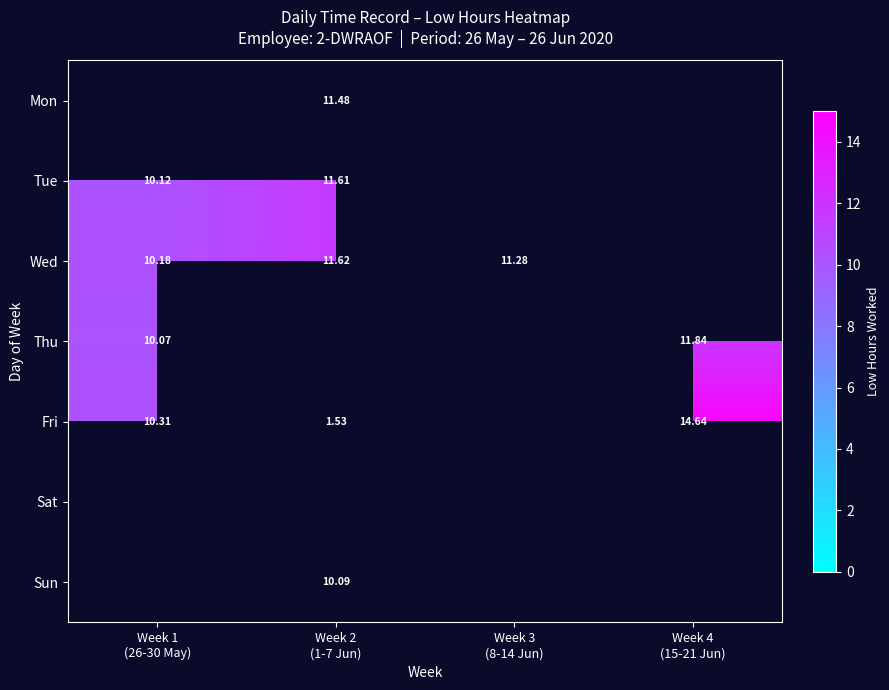

Rank the categories by Thu value from lowest to highest.

Week 1 (26-30 May), Week 2 (1-7 Jun), Week 3 (8-14 Jun), Week 4 (15-21 Jun)